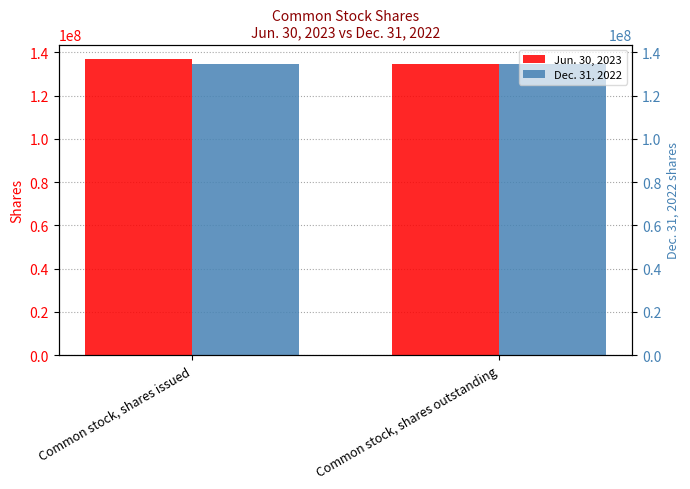

At which category is the sum across all series the highest?

Common stock, shares issued